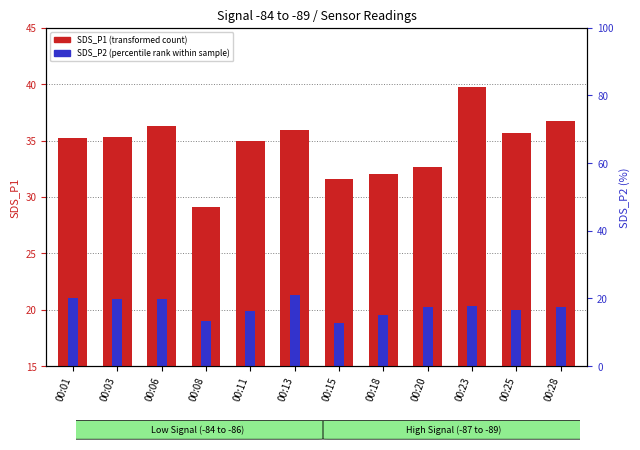

Rank the series by their maximum value, from highest to lowest.

SDS_P1 (transformed count), SDS_P2 (percentile rank within sample)